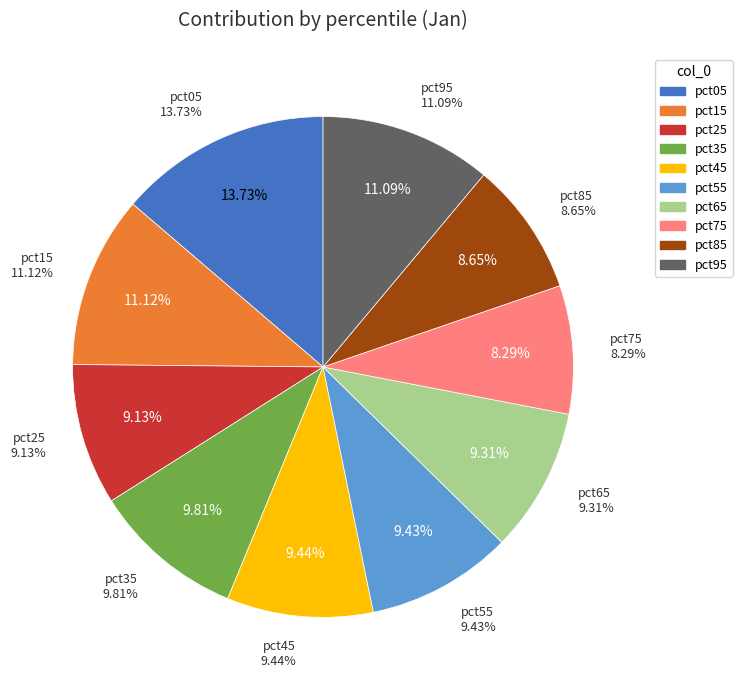

To the nearest percent, what is the average slice percentage?

10%